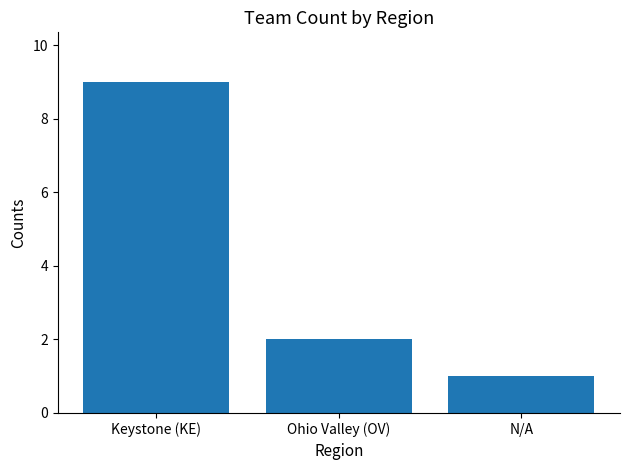

Rank the categories by value from highest to lowest.

Keystone (KE), Ohio Valley (OV), N/A